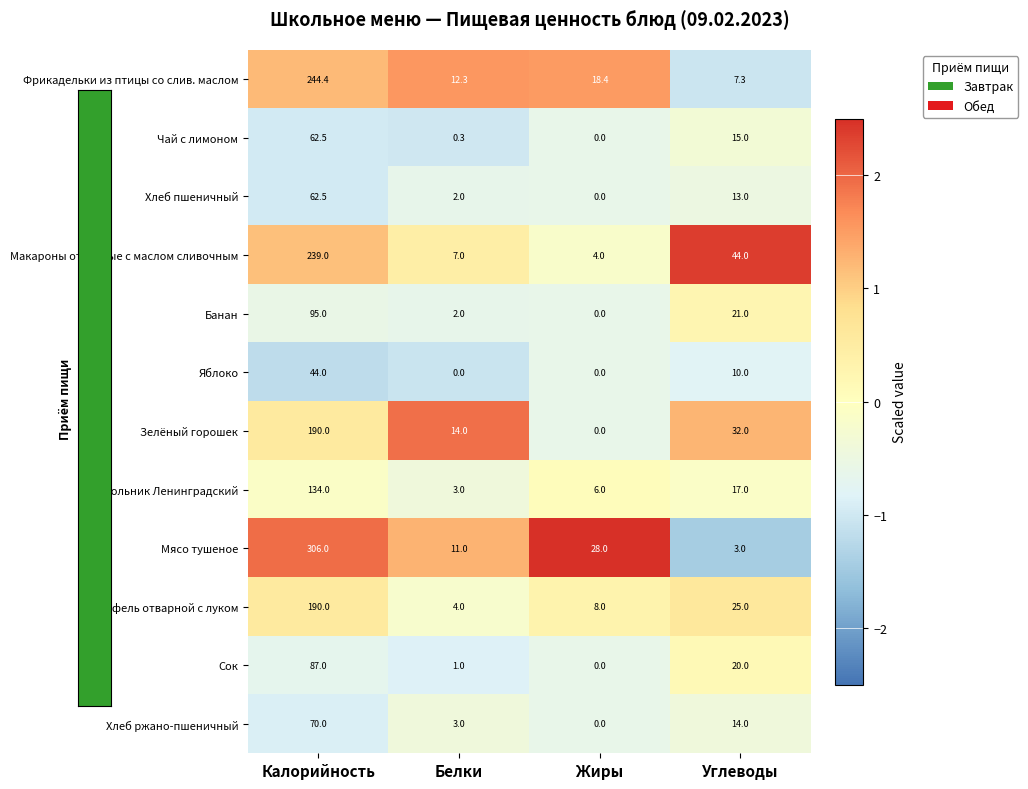

What value does the Хлеб ржано-пшеничный series have at Белки?

3.0